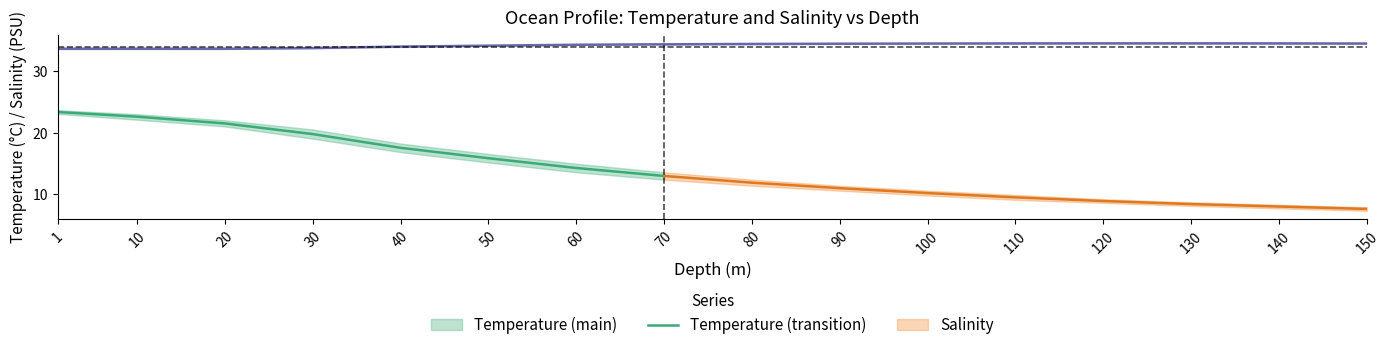

At which label does temperature_upper reach its peak?

1